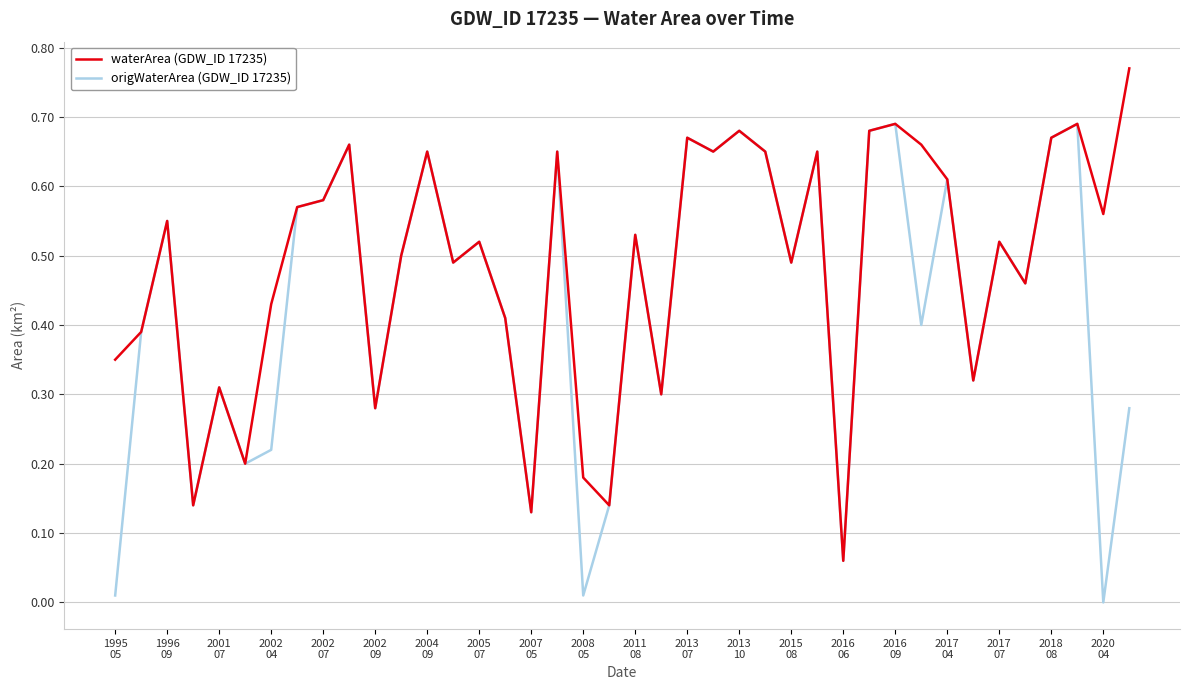

List the series in order of their overall mean, lowest first.

origWaterArea (GDW_ID 17235), waterArea (GDW_ID 17235)